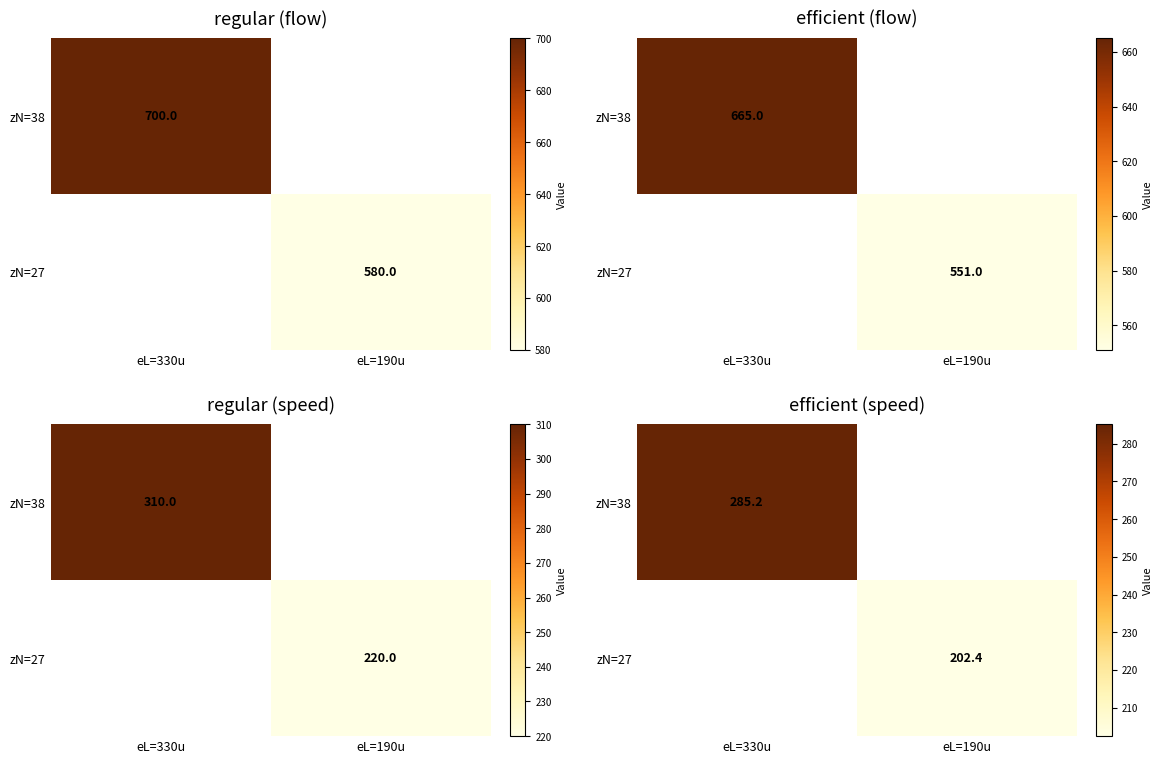

Which category has the lowest value in the zN=38 series?

eL=190u